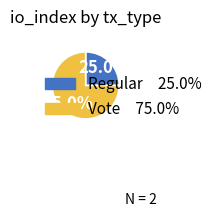

Which category has the smallest portion of the pie?

Regular